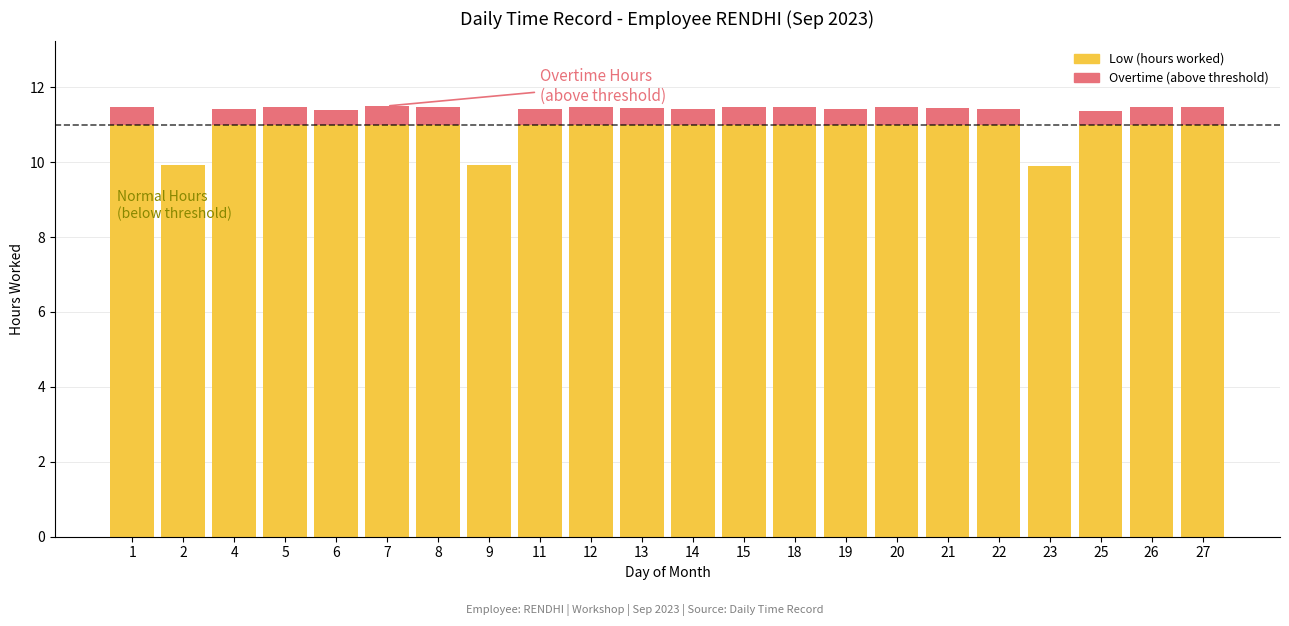

The value of Low (hours worked) at 8 is 19.0. True or false?

False